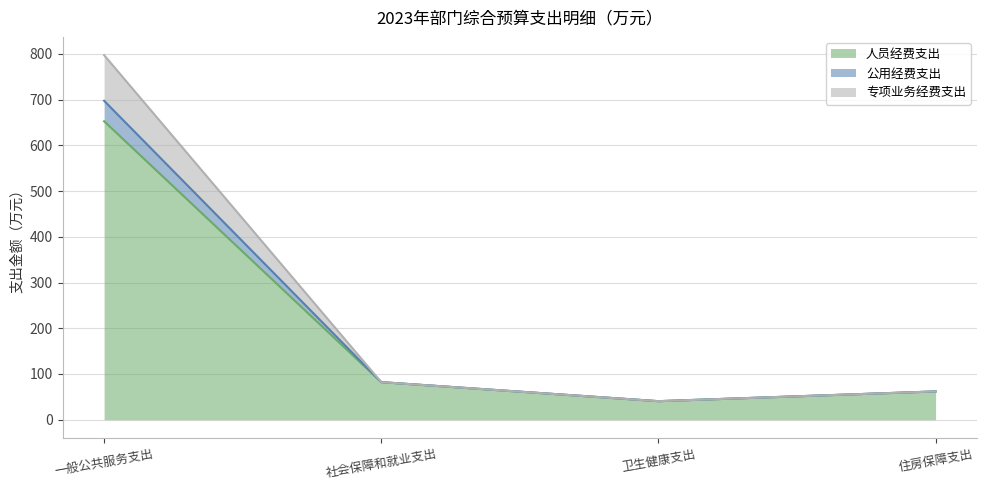

What is the total value across all series at 住房保障支出?

61.9